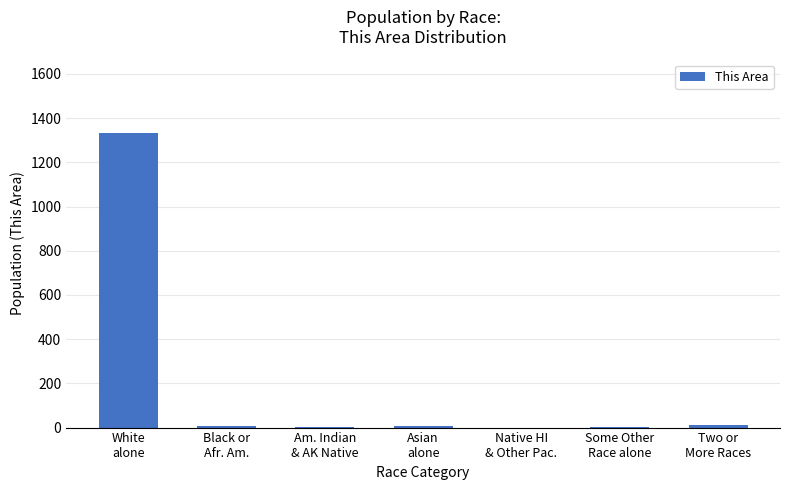

At which category does the chart reach its peak across all series?

White
alone